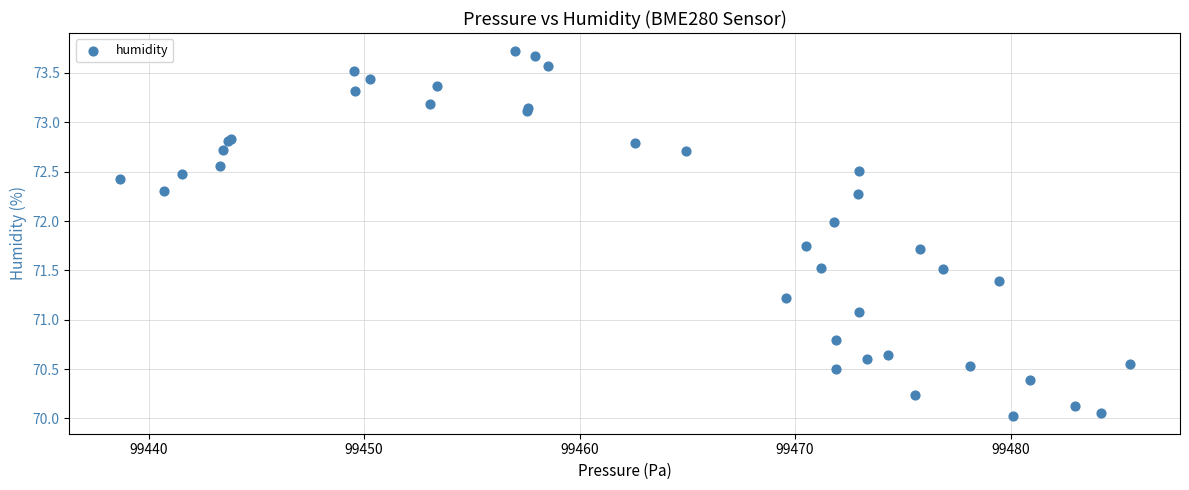

What Y value in the scatter plot is closest to 71?

71.1